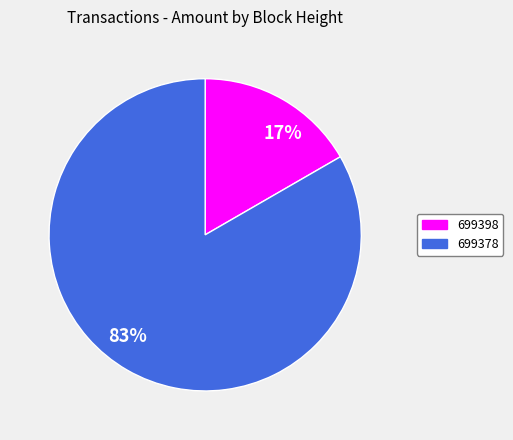

Which category accounts for the majority?

699378